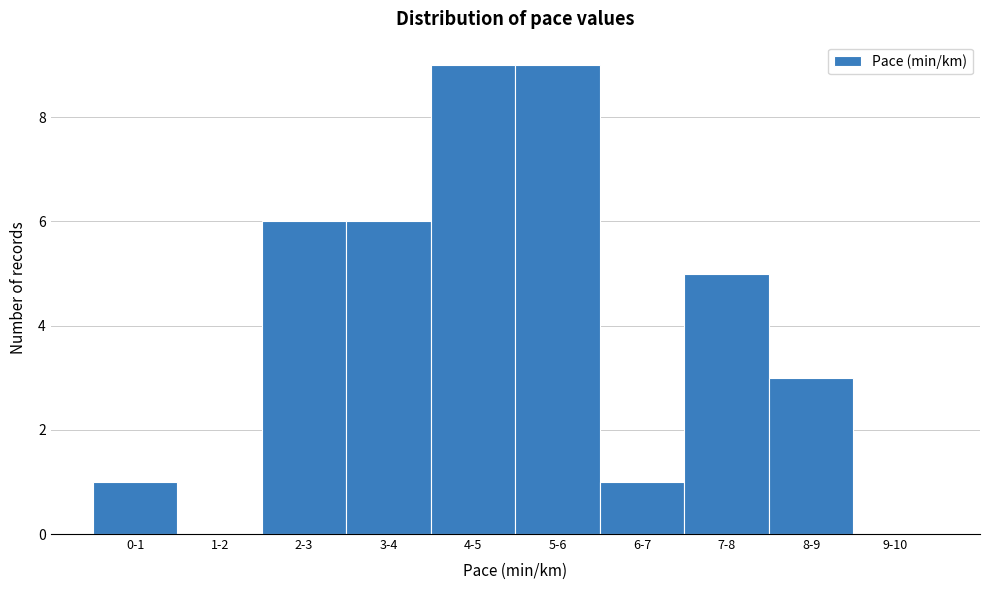

Reading right to left, extract all data points from this chart.

9-10=0	8-9=3	7-8=5	6-7=1	5-6=9	4-5=9	3-4=6	2-3=6	1-2=0	0-1=1